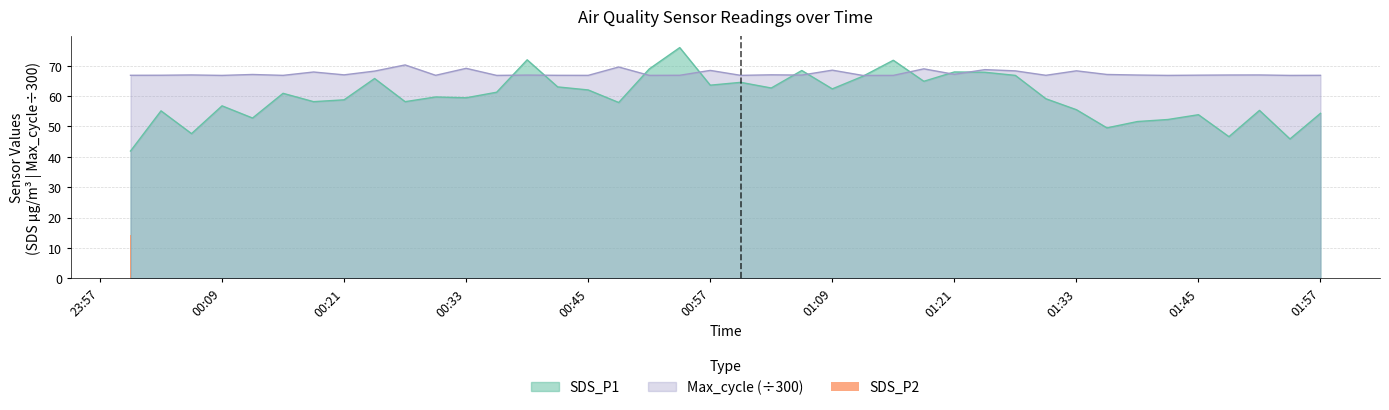

What is the highest value of the Max_cycle (÷300) series?

70.3